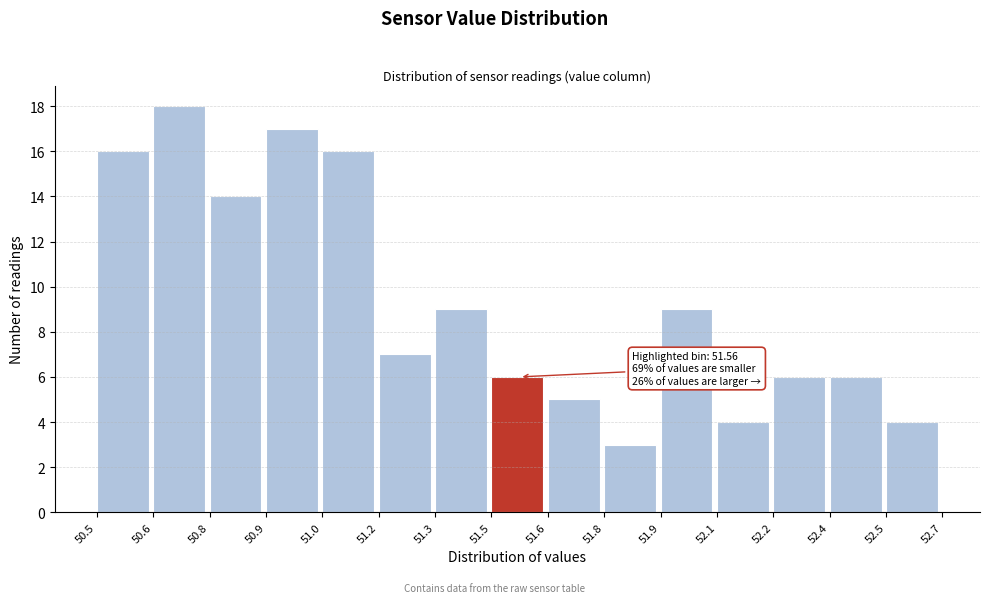

Reading left to right, extract all data points from this chart.

16	18	14	17	16	7	9	6	5	3	9	4	6	6	4